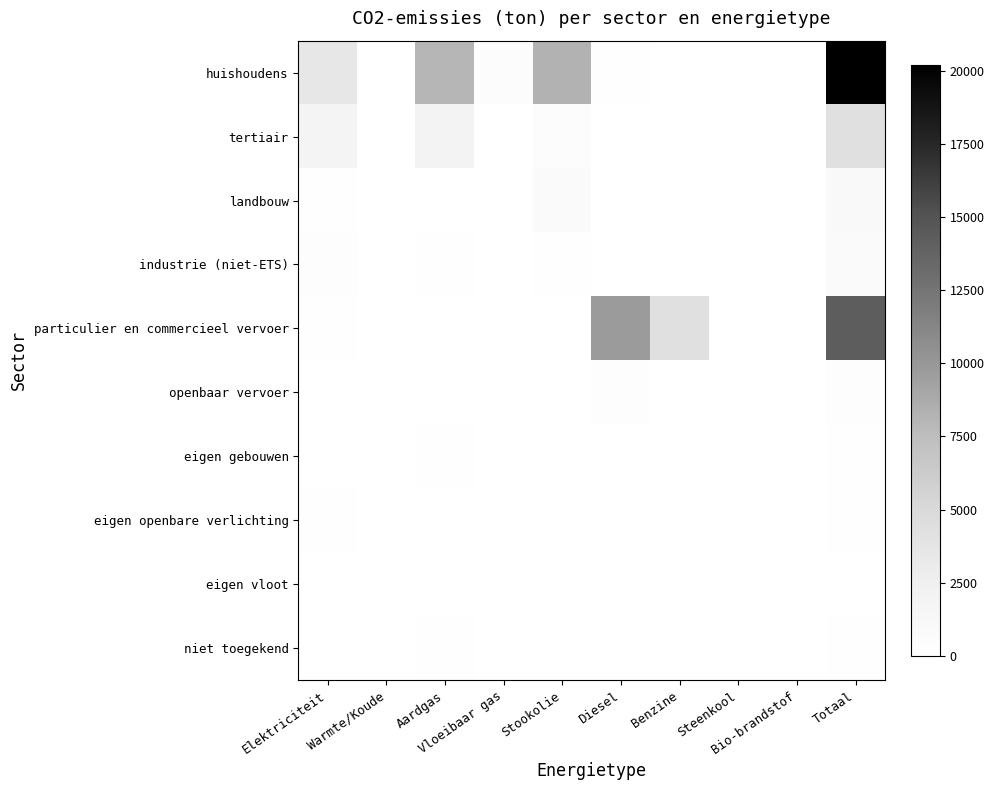

Between Diesel and Benzine, which series saw the biggest shift?

particulier en commercieel vervoer